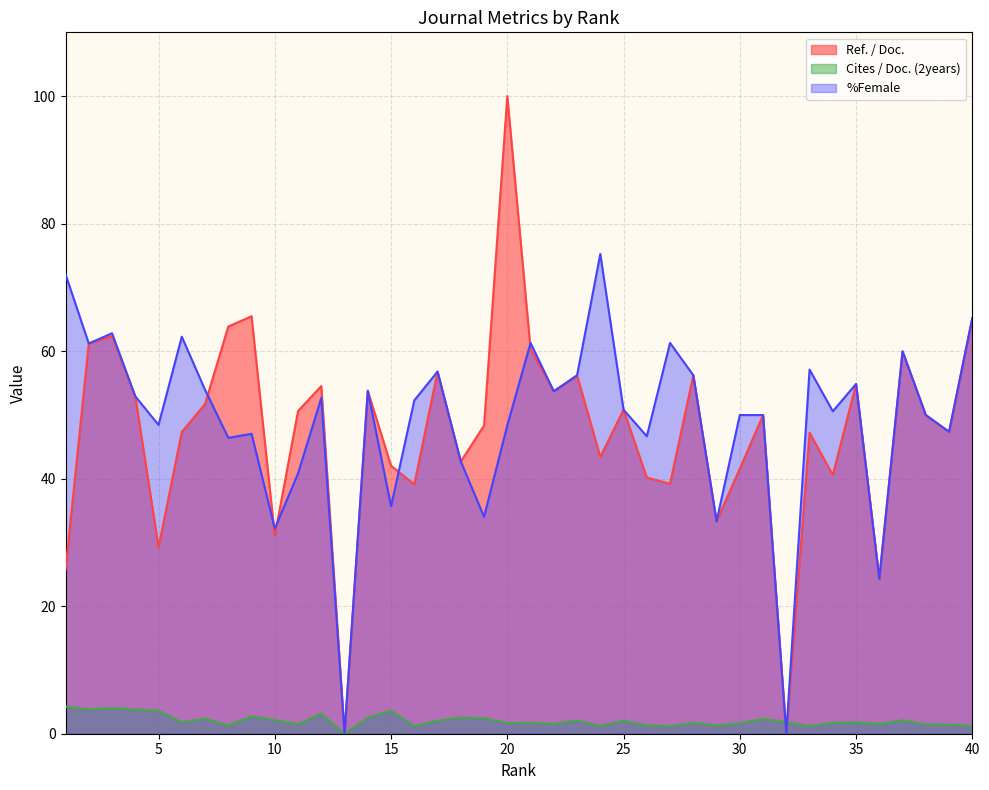

How many lines are shown in the chart?

3